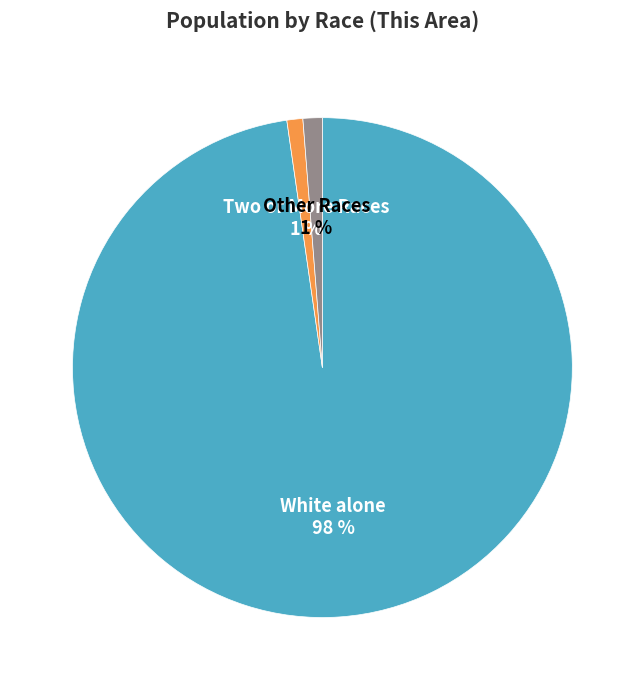

How many slices are in this pie chart?

3